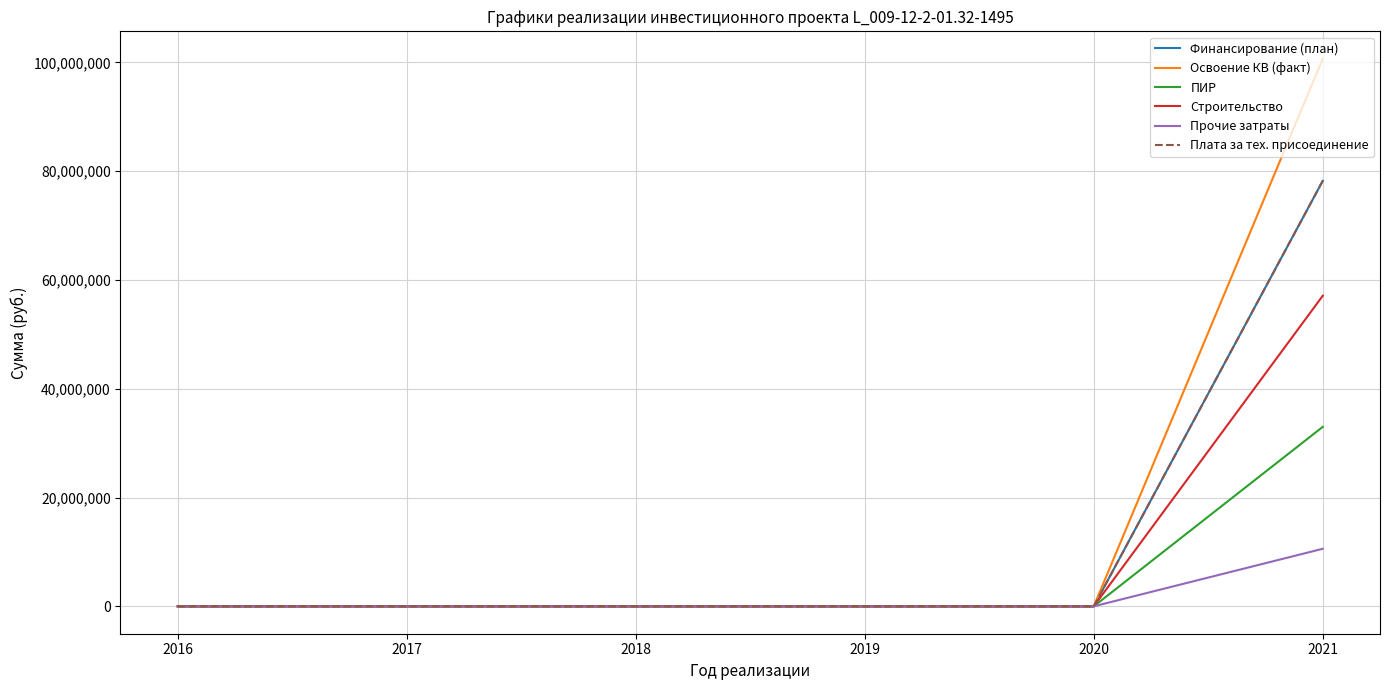

Reading left to right, list all the values displayed in this chart.

Финансирование (план): 0	0	0	0	0	78229786
Освоение КВ (факт): 0	0	0	0	0	100687119
ПИР: 0	0	0	0	0	33000000
Строительство: 0	0	0	0	0	57104742
Прочие затраты: 0	0	0	0	0	10582377
Плата за тех. присоединение: 0	0	0	0	0	78229786